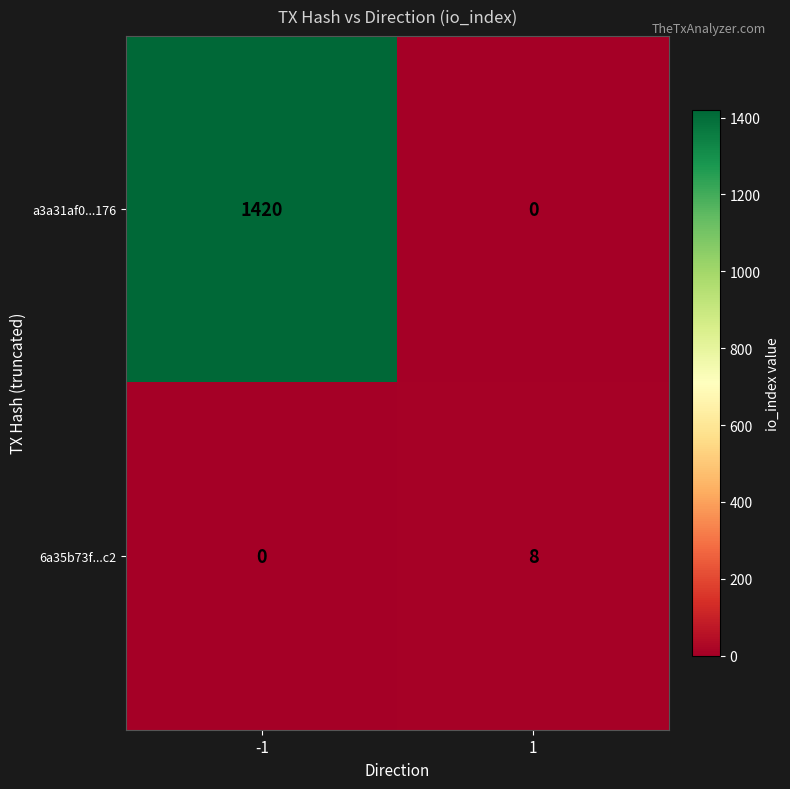

Which series changed the most between -1 and 1?

a3a31af0...176